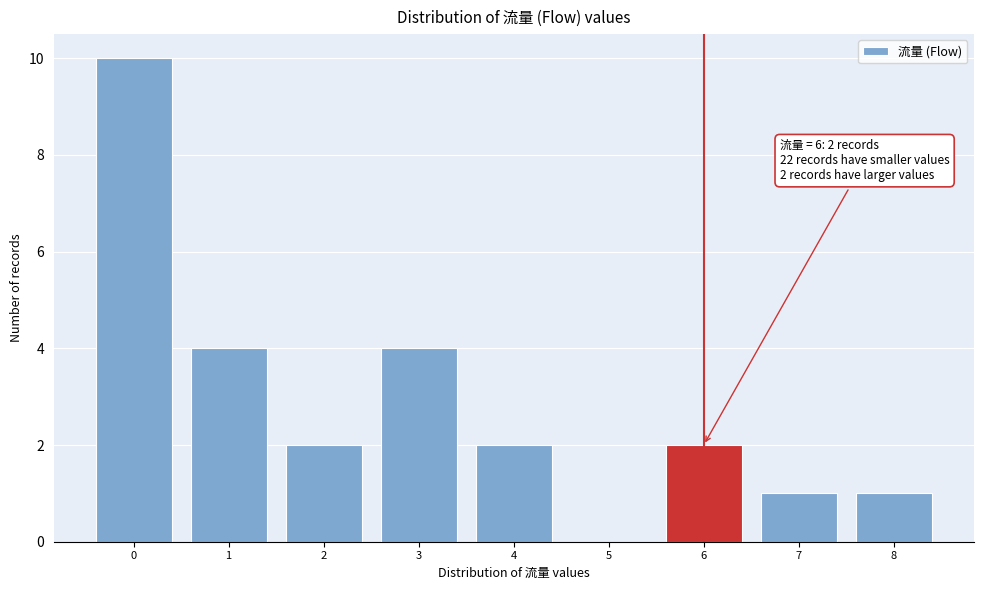

Which range on the x-axis has the tallest bar?

-0.5 to 0.5